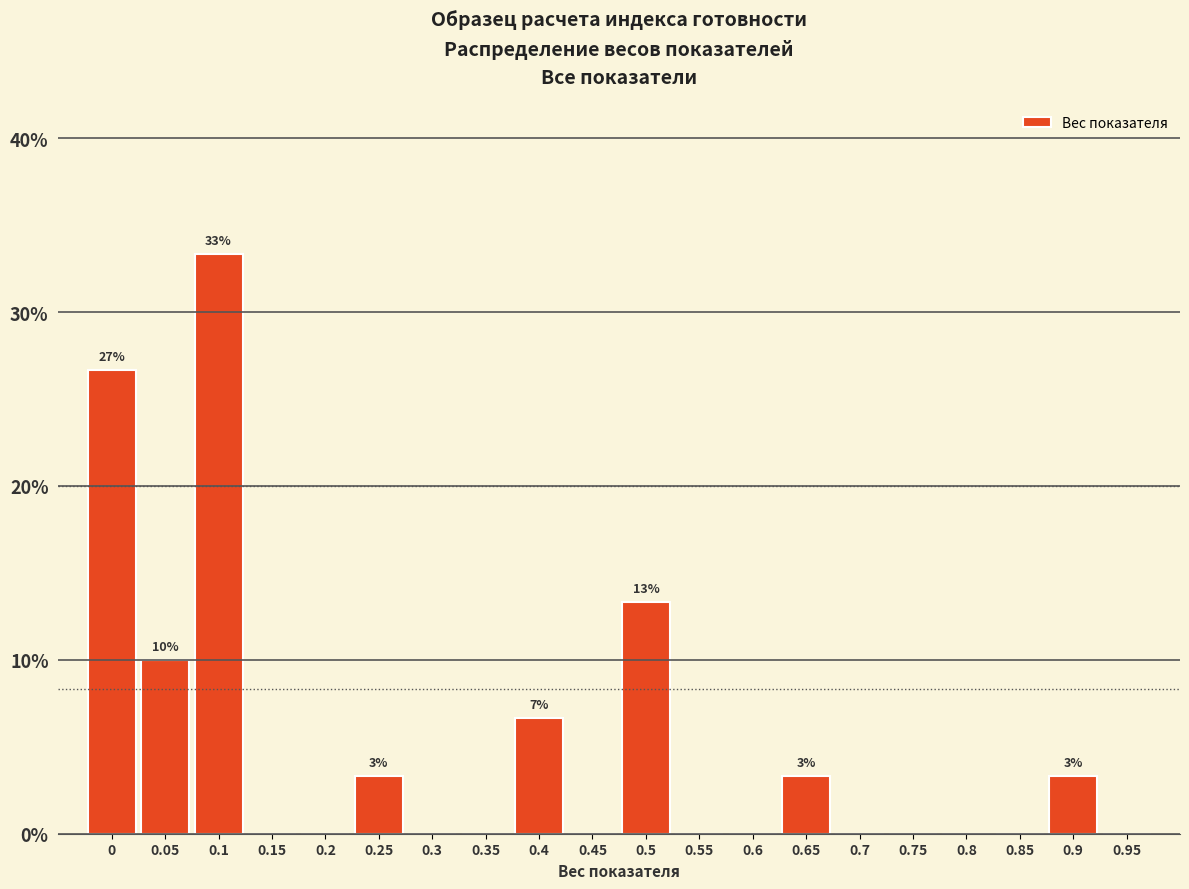

Reading right to left, transcribe all the data shown in this chart.

0.95=0.0	0.9=3.3	0.85=0.0	0.8=0.0	0.75=0.0	0.7=0.0	0.65=3.3	0.6=0.0	0.55=0.0	0.5=13.3	0.45=0.0	0.4=6.7	0.35=0.0	0.3=0.0	0.25=3.3	0.2=0.0	0.15=0.0	0.1=33.3	0.05=10.0	0=26.7